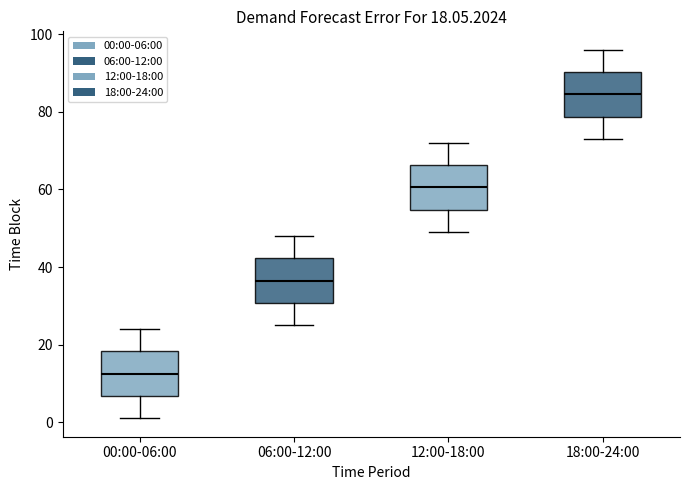

Which box's median line is the lowest?

00:00-06:00